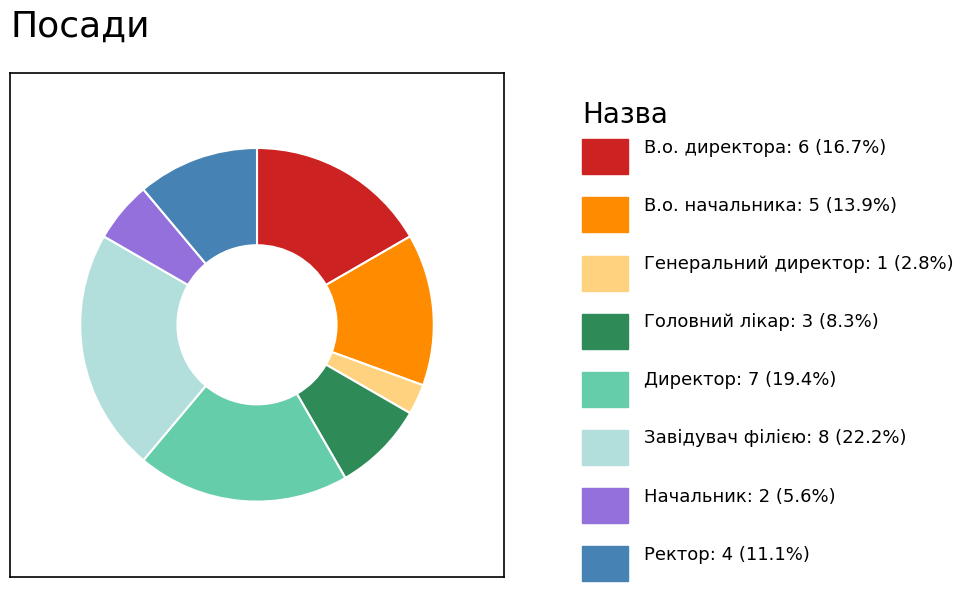

Is there a majority slice in this chart?

No